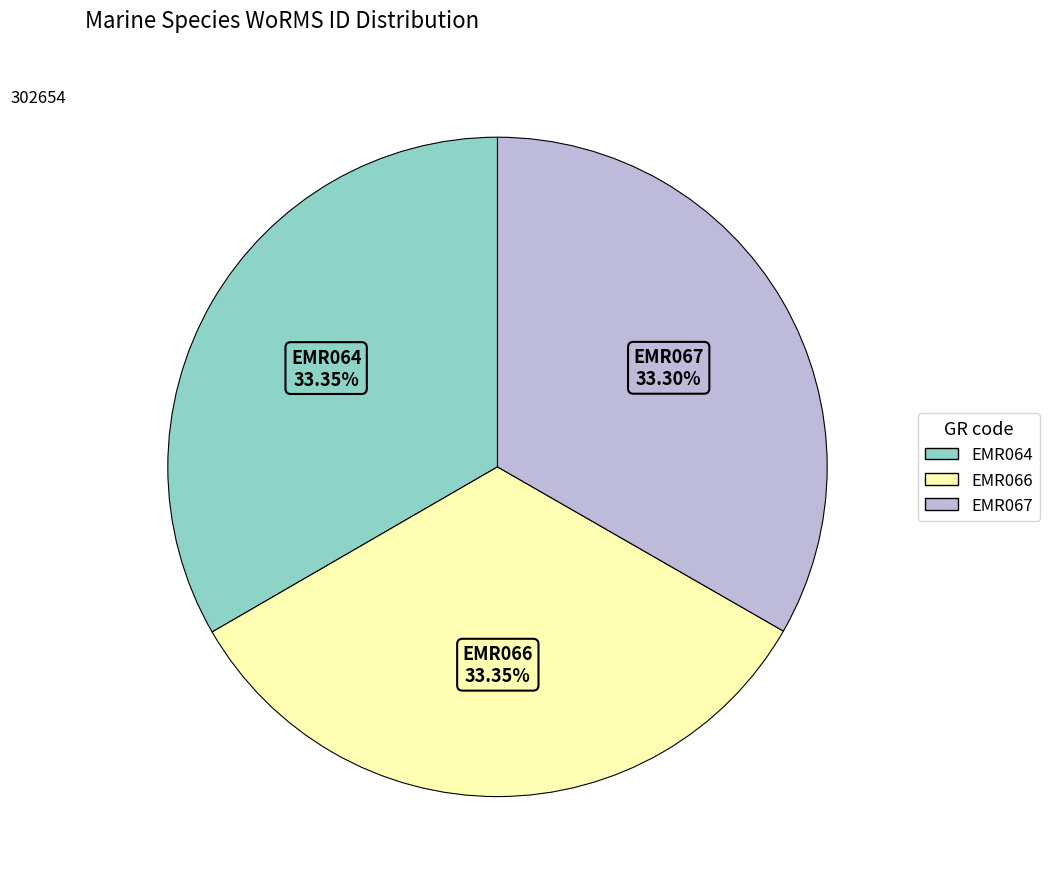

Do EMR067 and EMR066 together represent more than half of the pie?

Yes